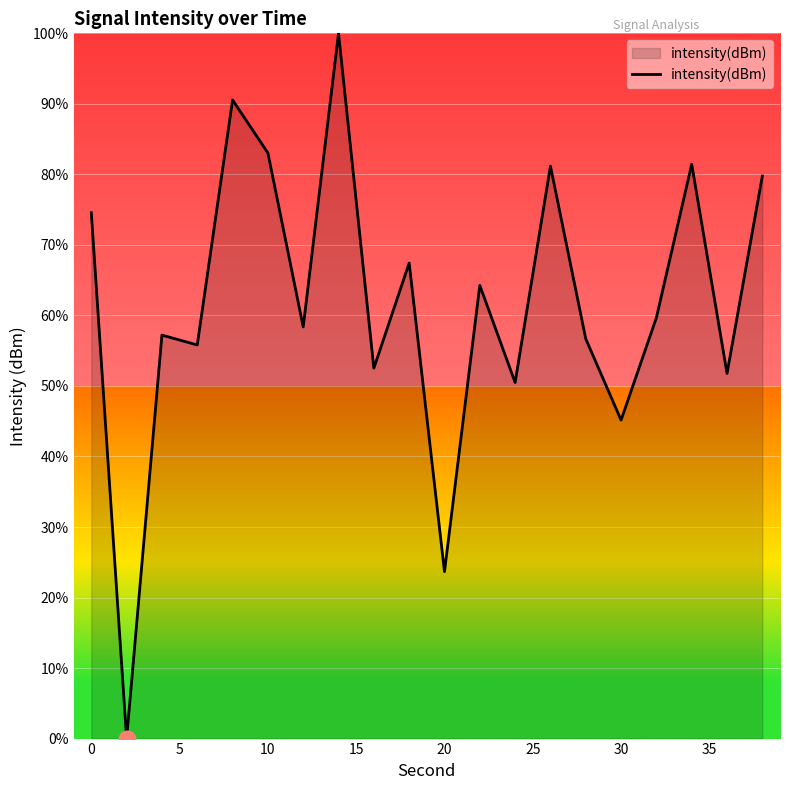

How many values are below 59?

10